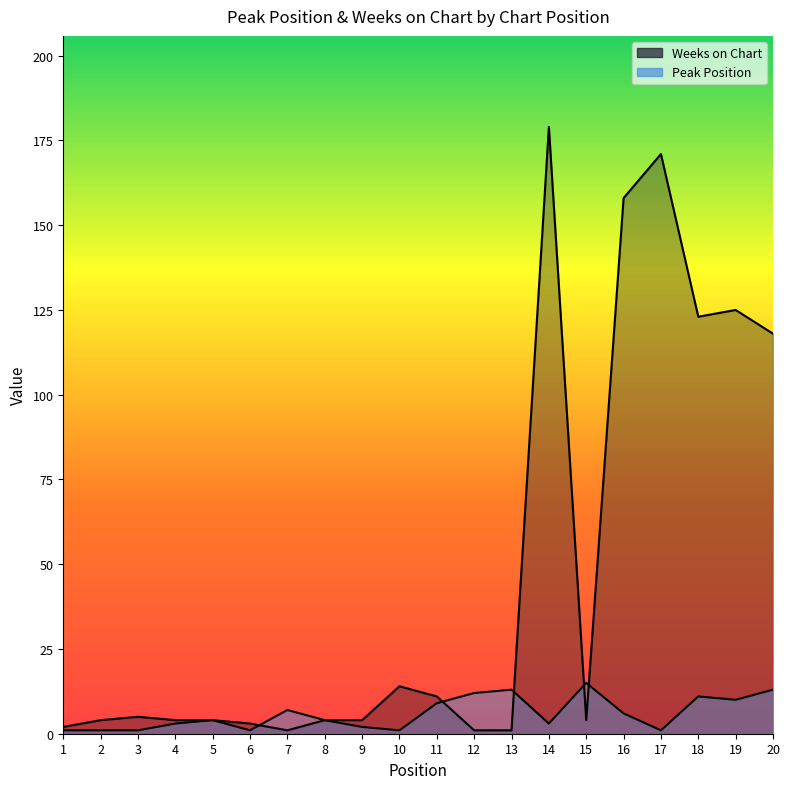

Which series changed the most between 5 and 15?

Peak Position